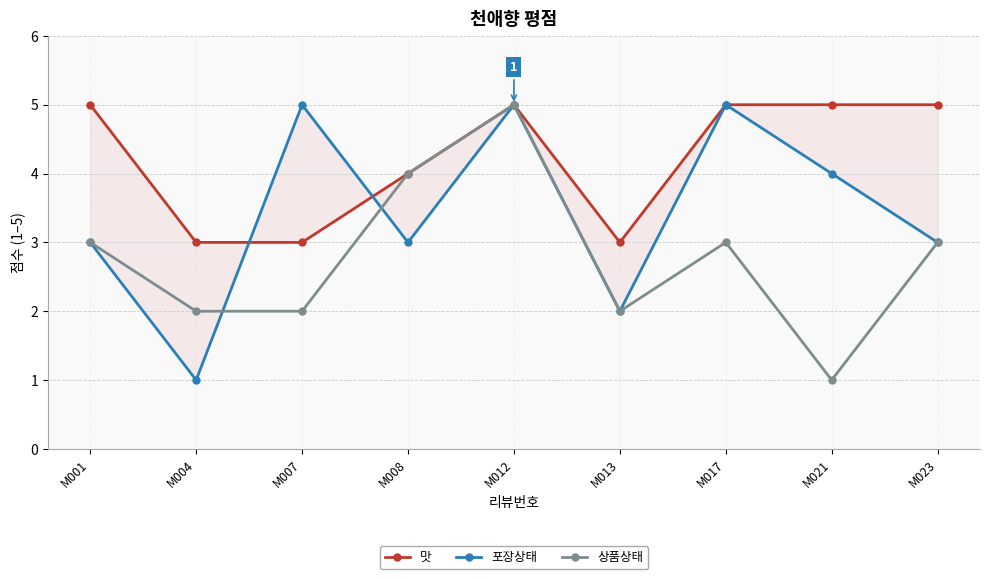

Where is 상품상태 nearest to the value 3?

M001